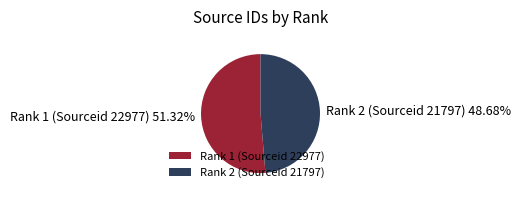

To the nearest percent, what is the difference between the Rank 2 (Sourceid 21797) and Rank 1 (Sourceid 22977) slice percentages?

3%